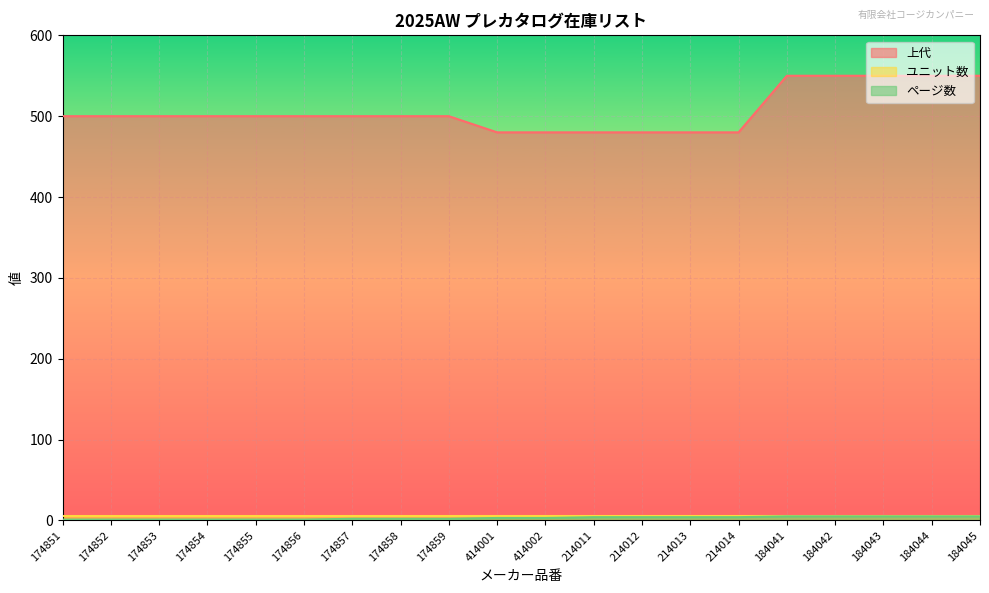

What is the maximum value shown in the chart?

550